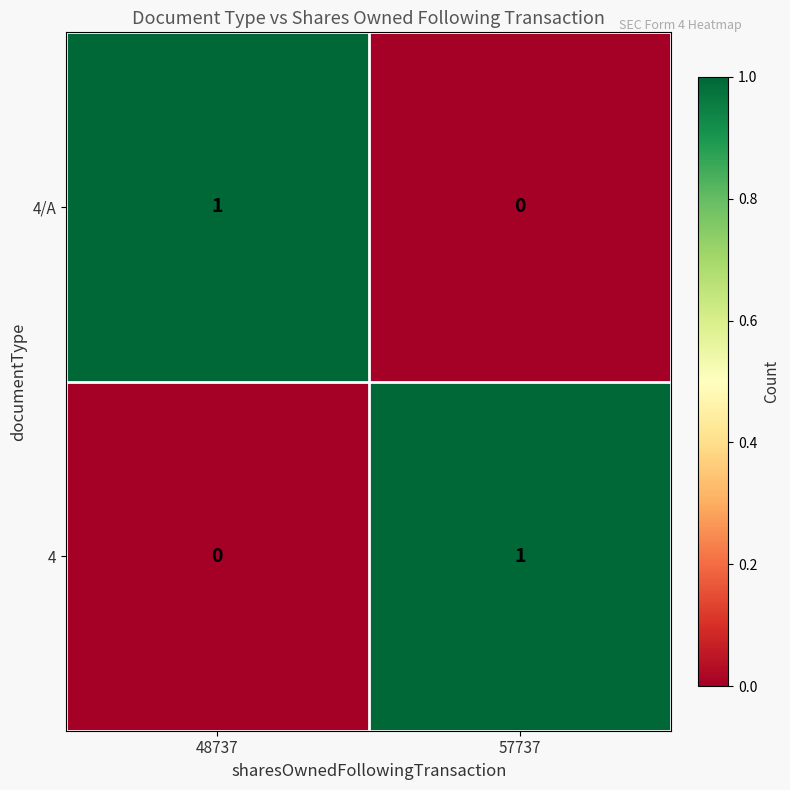

Reading left to right, transcribe all the data shown in this chart.

4/A: 1	0
4: 0	1